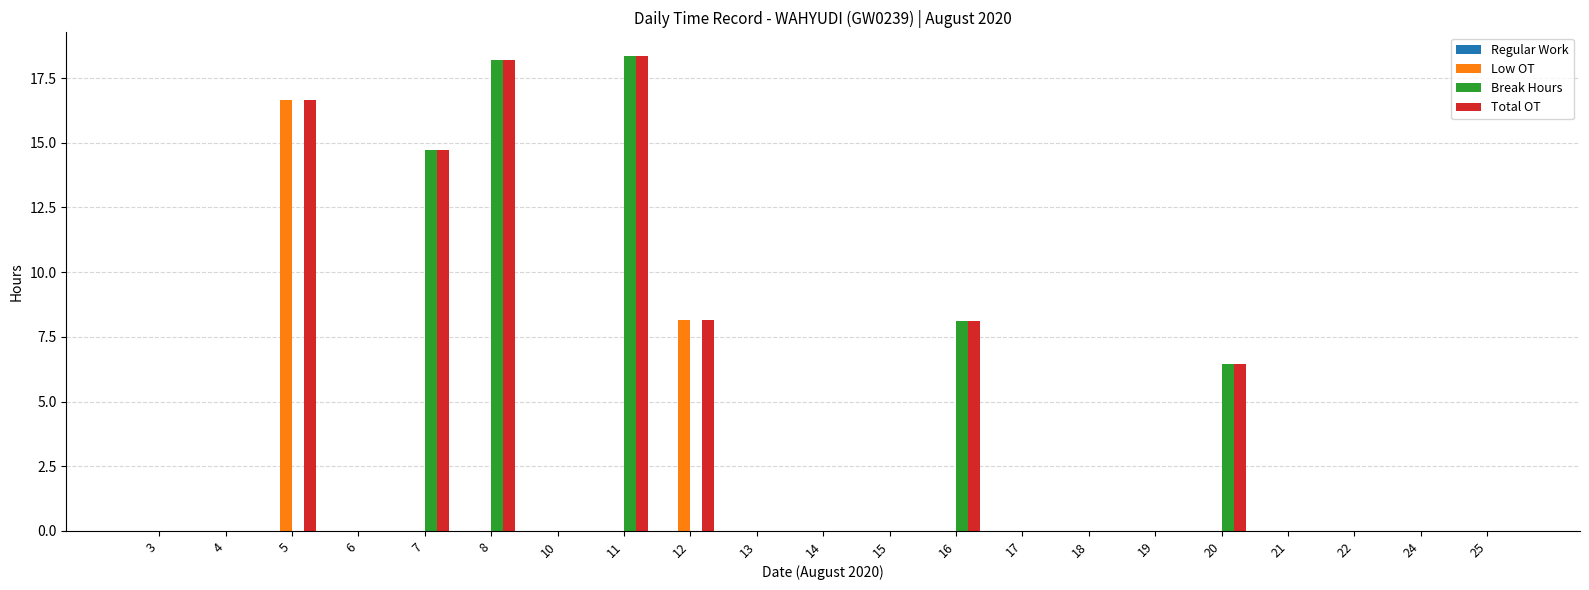

At which label does Low OT reach its peak?

5